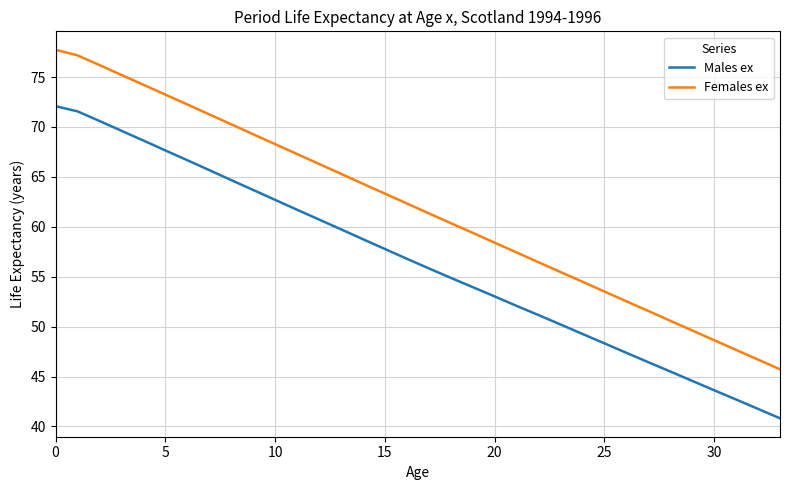

Which series has the largest total across all categories?

Females ex